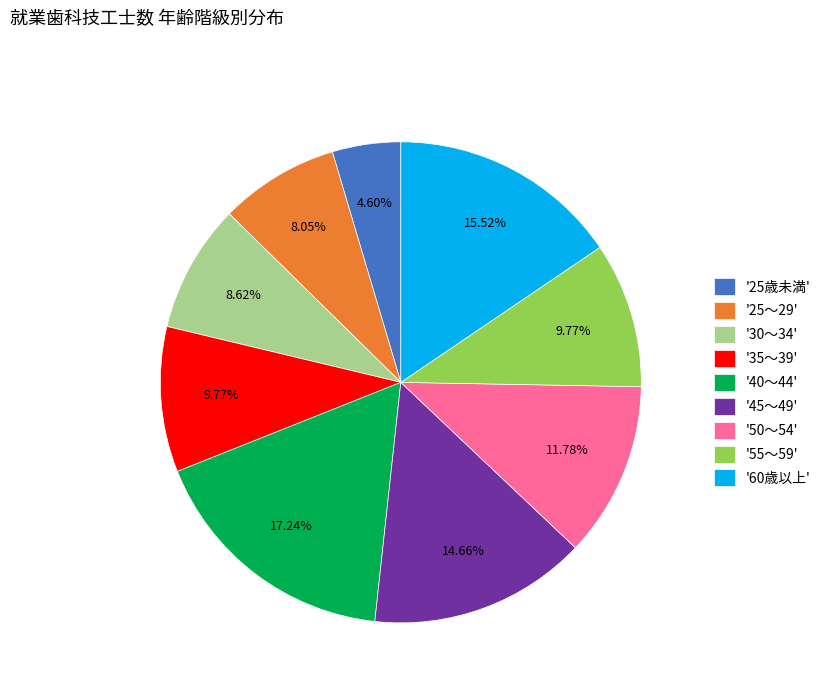

How many segments does this pie chart have?

9